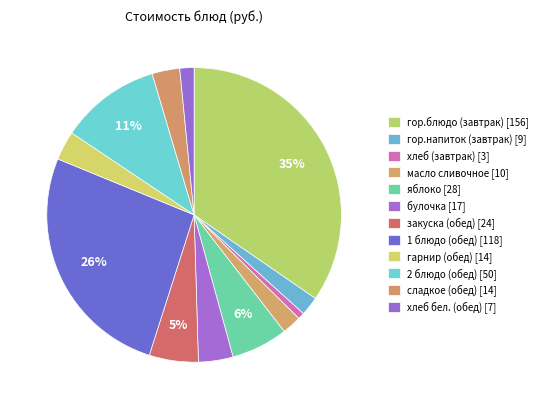

How many segments does this pie chart have?

12